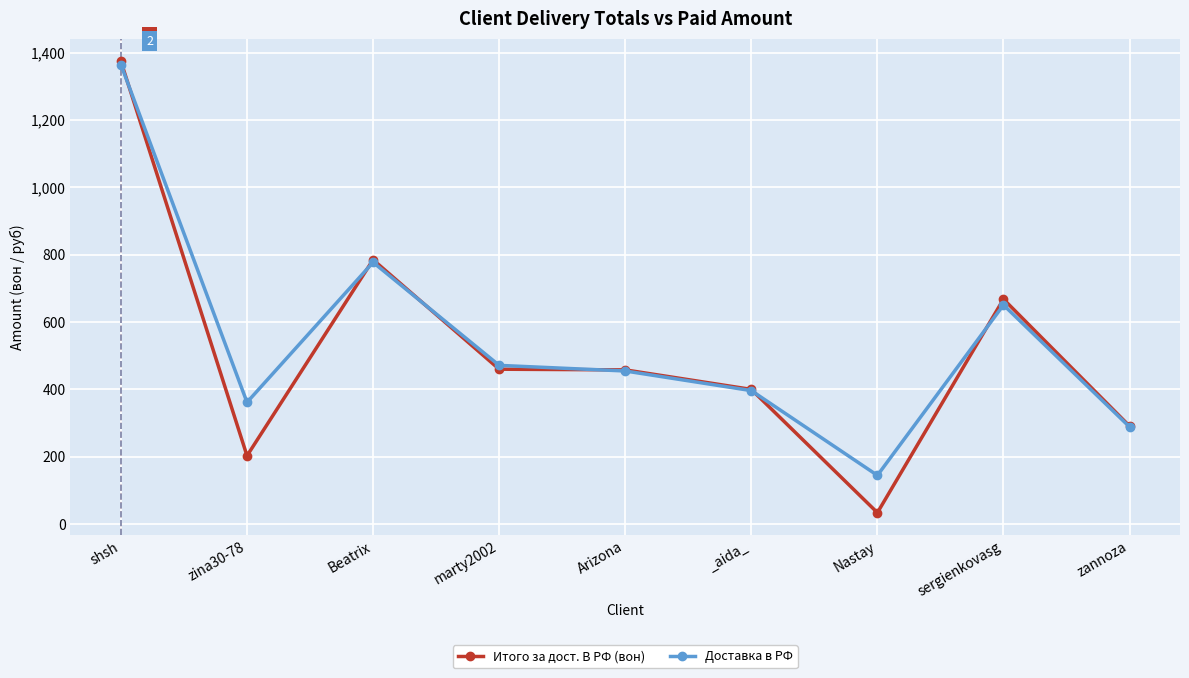

What is the lowest value of the Доставка в РФ series?

144.8